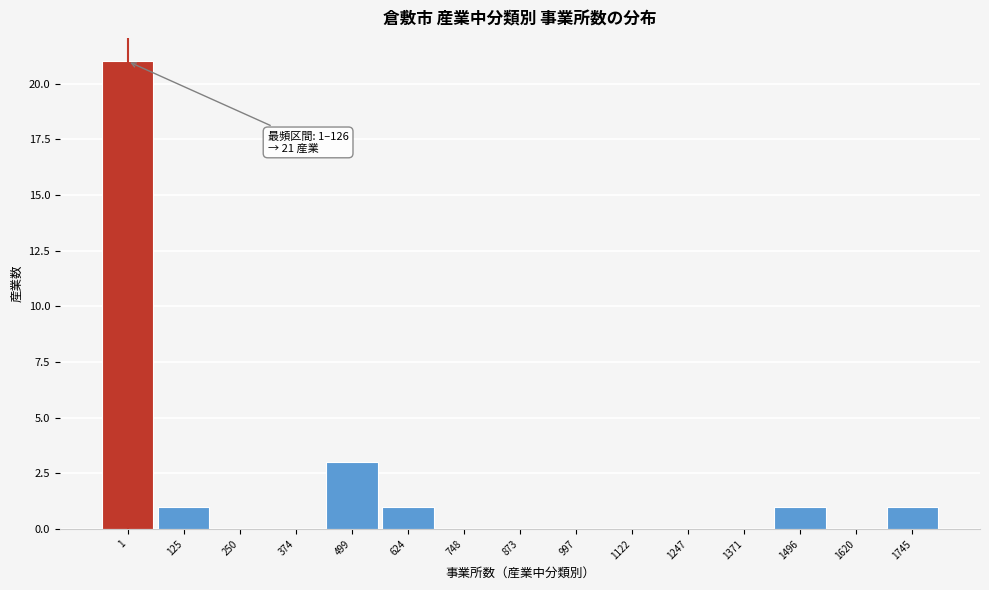

Reading left to right, list all the values displayed in this chart.

1=21	125=1	250=0	374=0	499=3	624=1	748=0	873=0	997=0	1122=0	1247=0	1371=0	1496=1	1620=0	1745=1